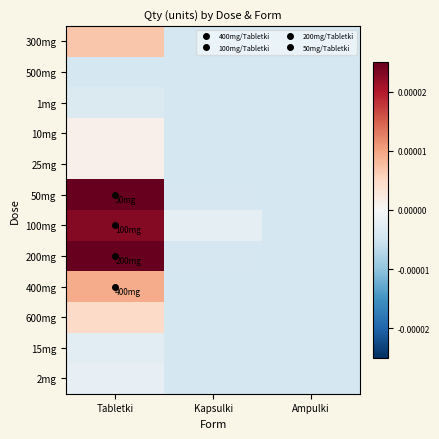

At which category is the sum across all series the highest?

Tabletki